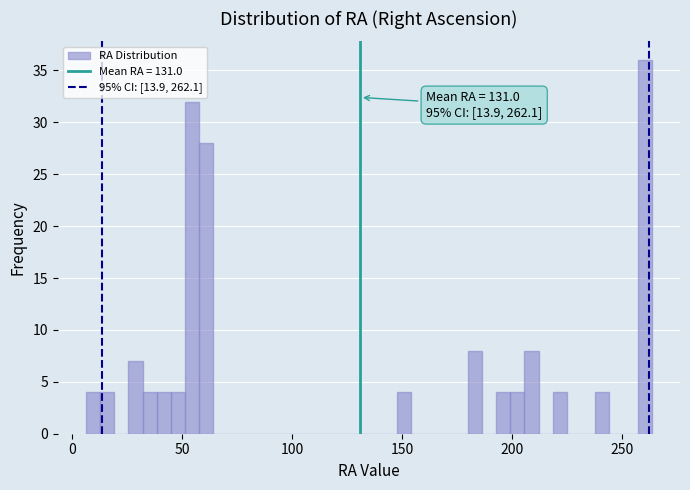

Read against the x-axis, roughly where is the centre of the tallest bar?

260